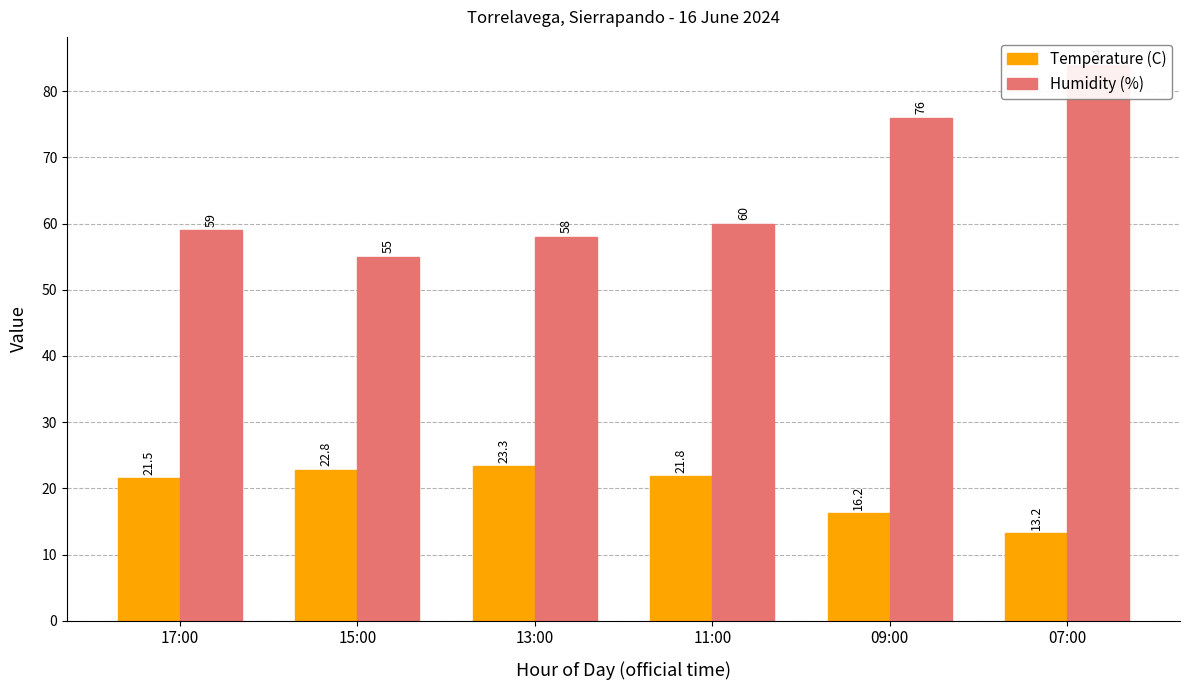

Are the bars grouped side by side (vs. stacked)?

Yes